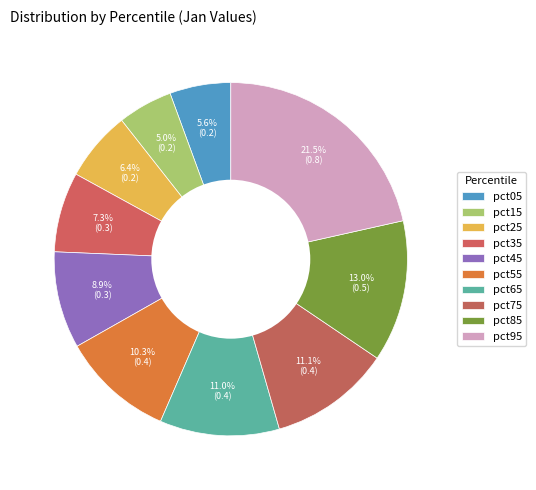

How many segments does this pie chart have?

10